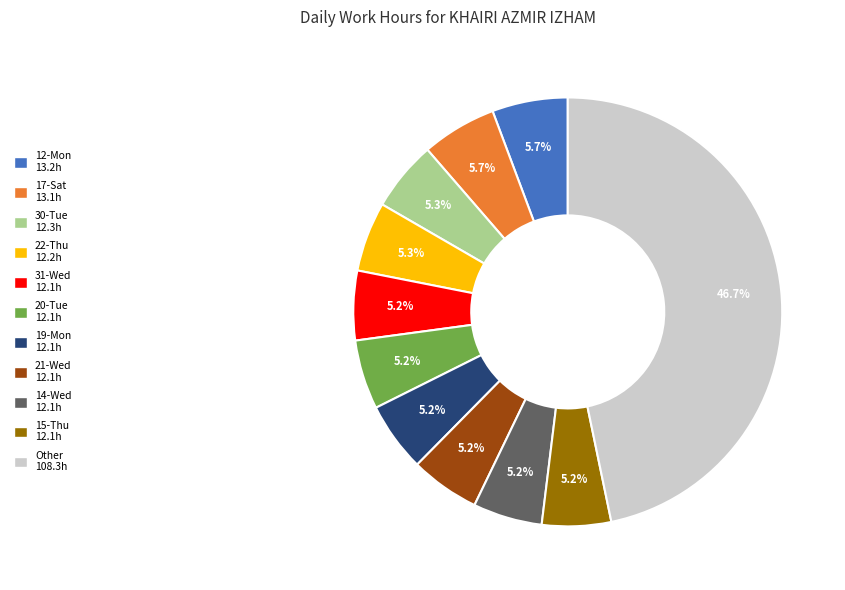

To the nearest percent, what is the average slice percentage?

9%